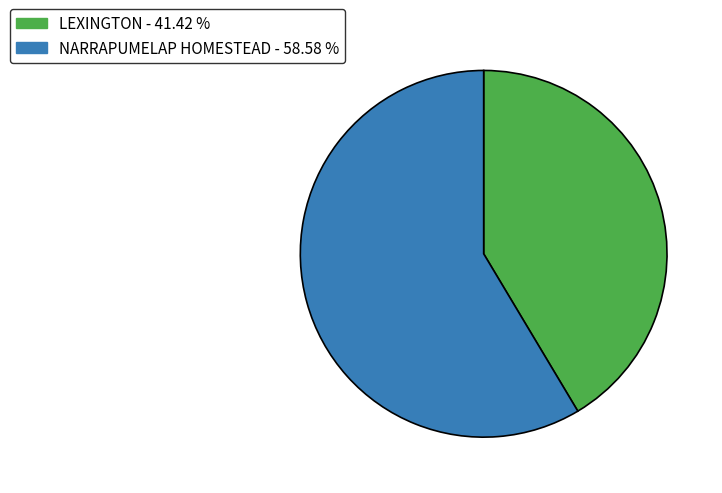

Which category has the biggest portion of the pie?

NARRAPUMELAP HOMESTEAD